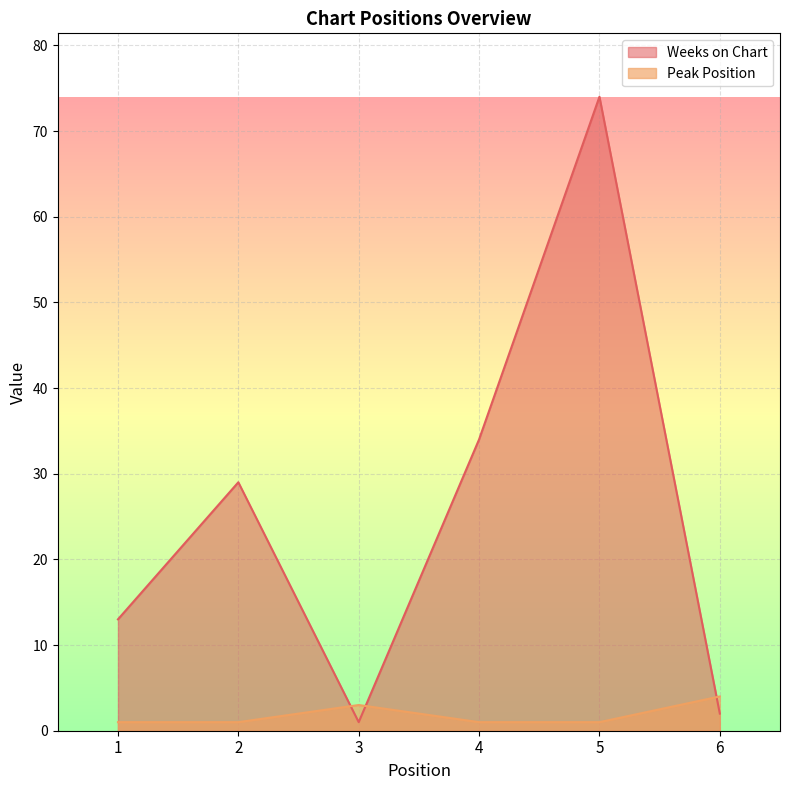

What is the difference between the second highest and second lowest values in the Peak Position series?

2